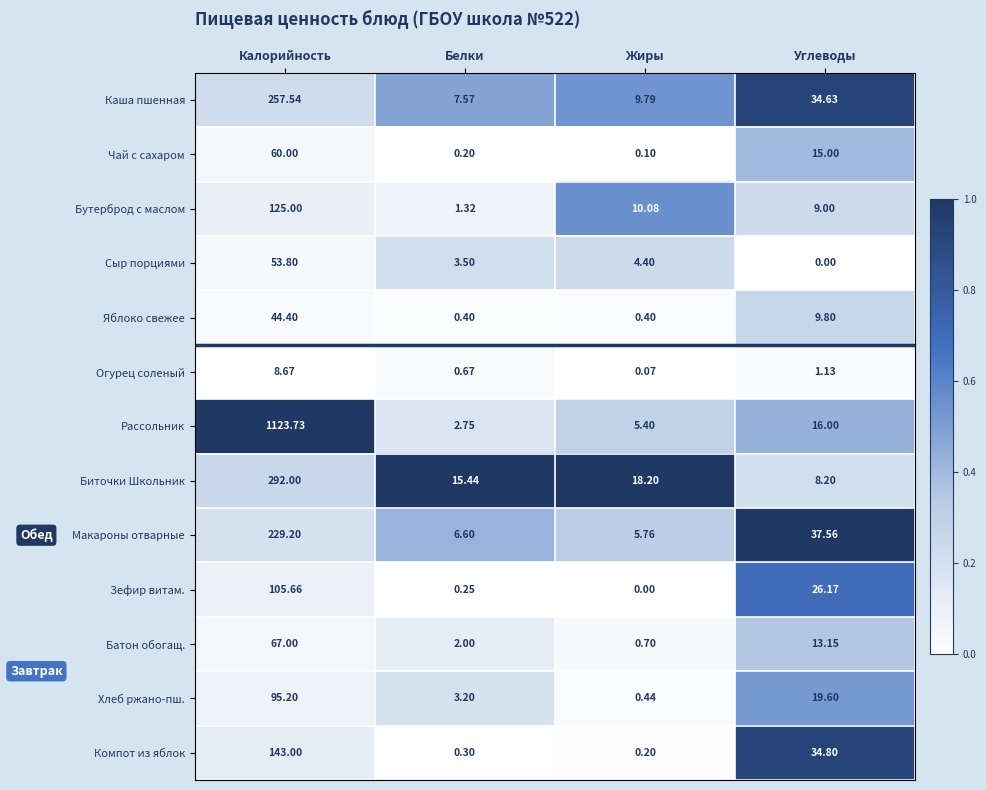

Which series has the largest total across all categories?

Рассольник